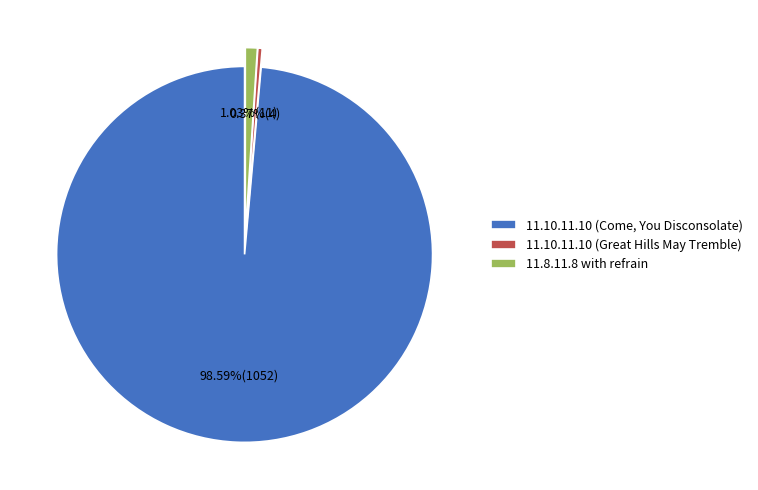

Which slice is the smallest?

11.10.11.10 (Great Hills May Tremble)